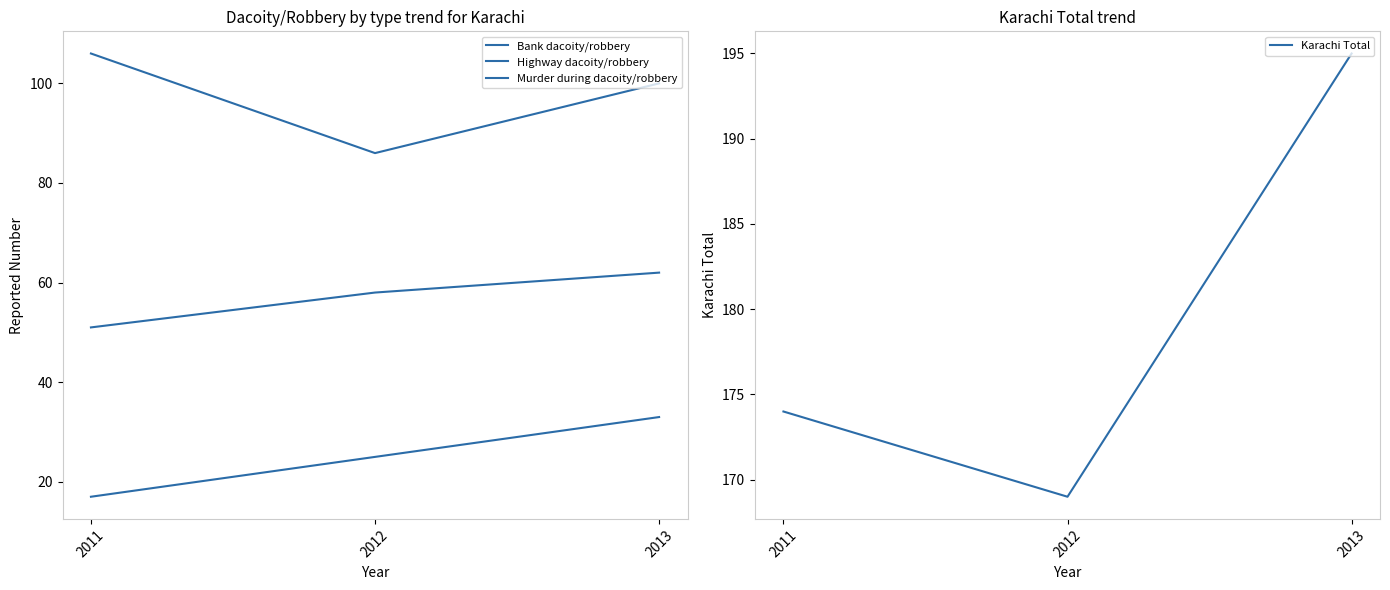

At which label does Highway dacoity/robbery first exceed 58?

2013